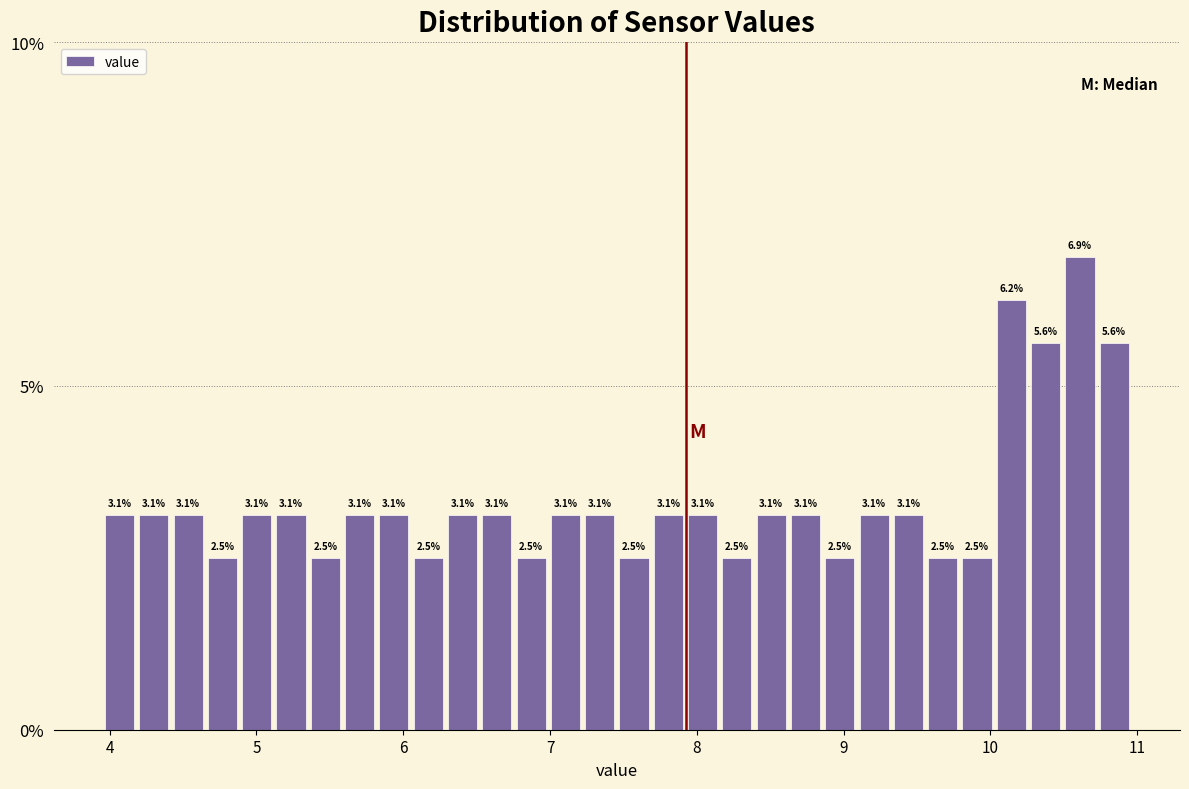

Read against the x-axis, roughly where is the centre of the tallest bar?

10.6